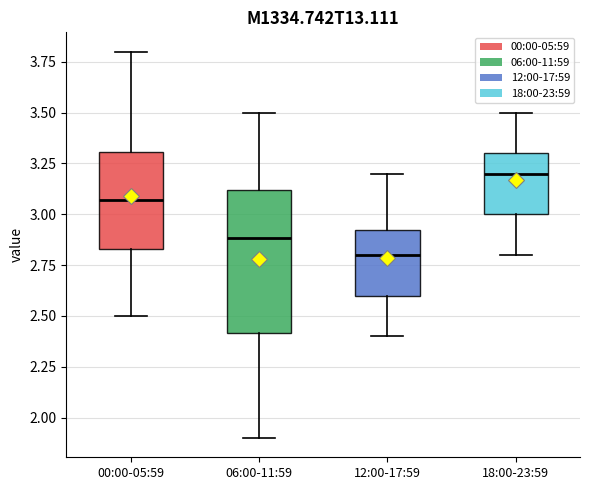

Where does the lower whisker of the box for 12:00-17:59 end on the y-axis? The values are not printed on the chart, so give them approximately, as read against the axis.

2.40